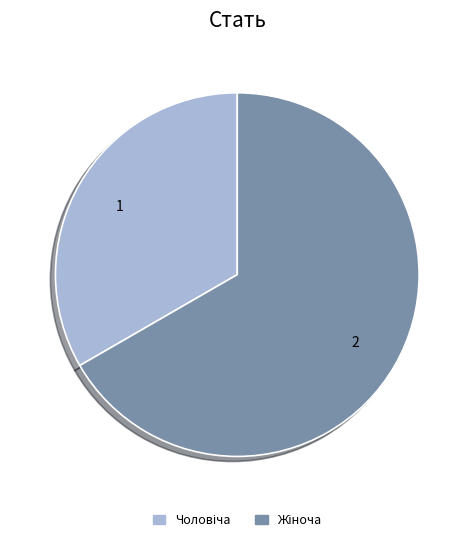

Does any single category account for the majority?

Yes